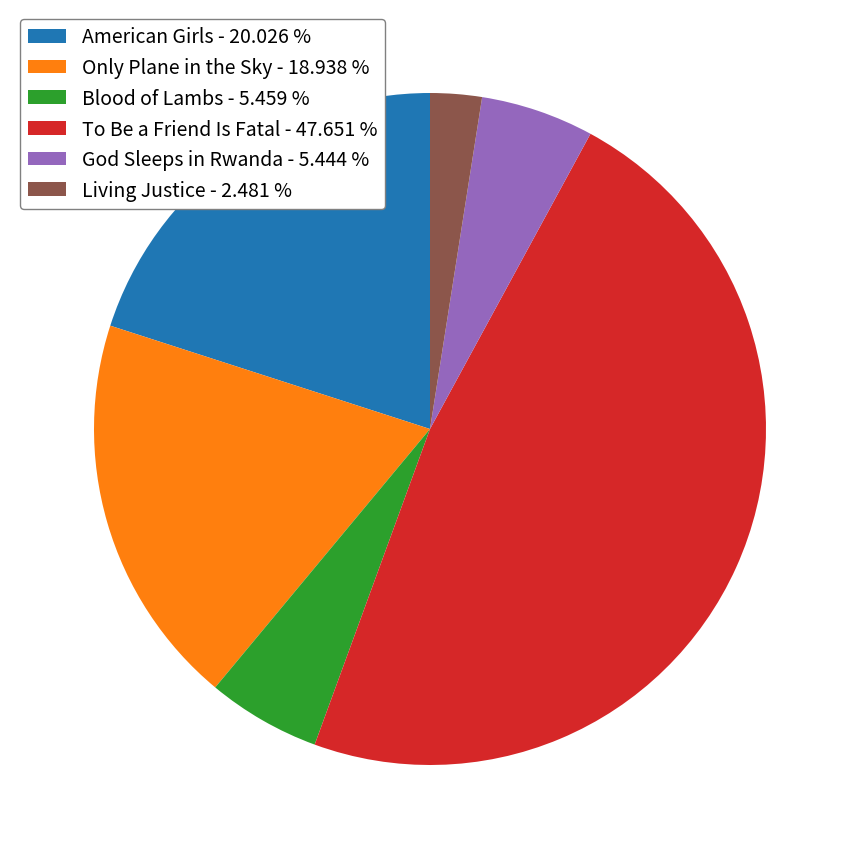

Is the sum of To Be a Friend Is Fatal - 47.651 % and Only Plane in the Sky - 18.938 % greater than half?

Yes